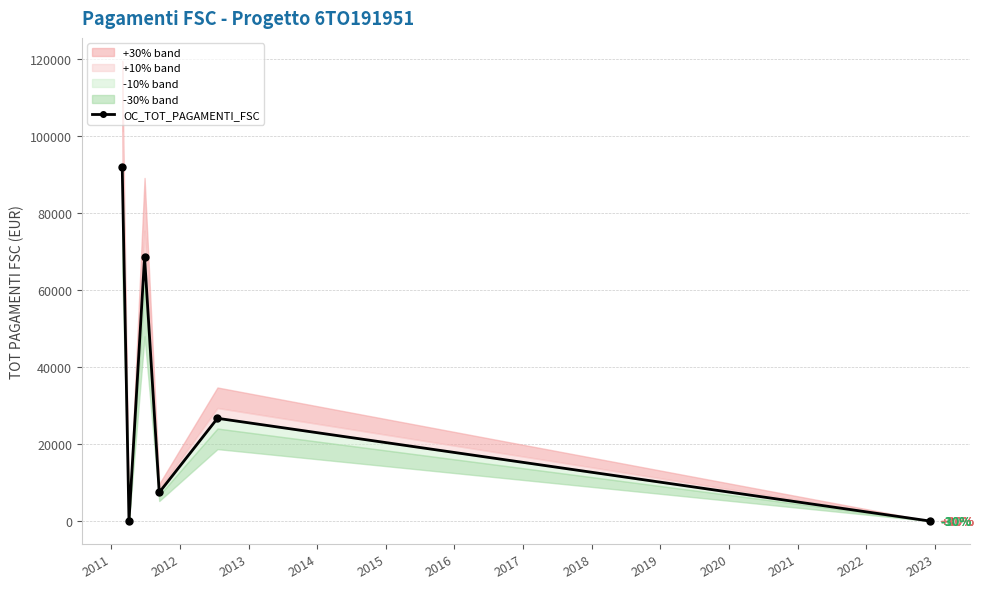

What is the value of the 4th point from the left?

7418.6